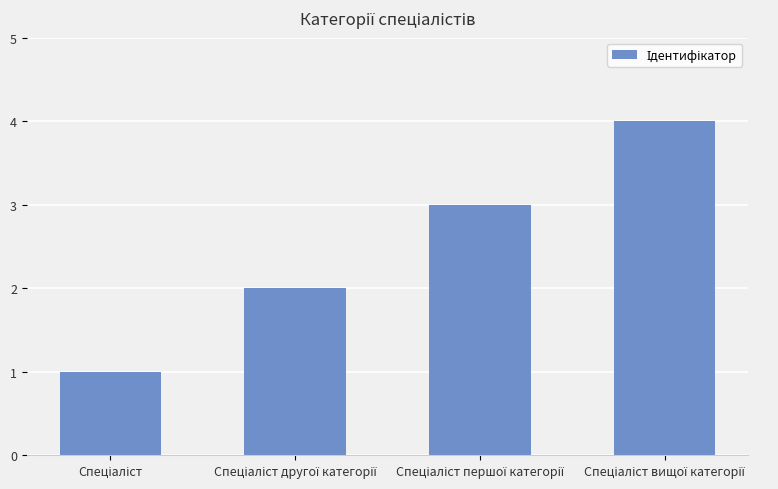

What is the difference between the maximum and minimum values?

3